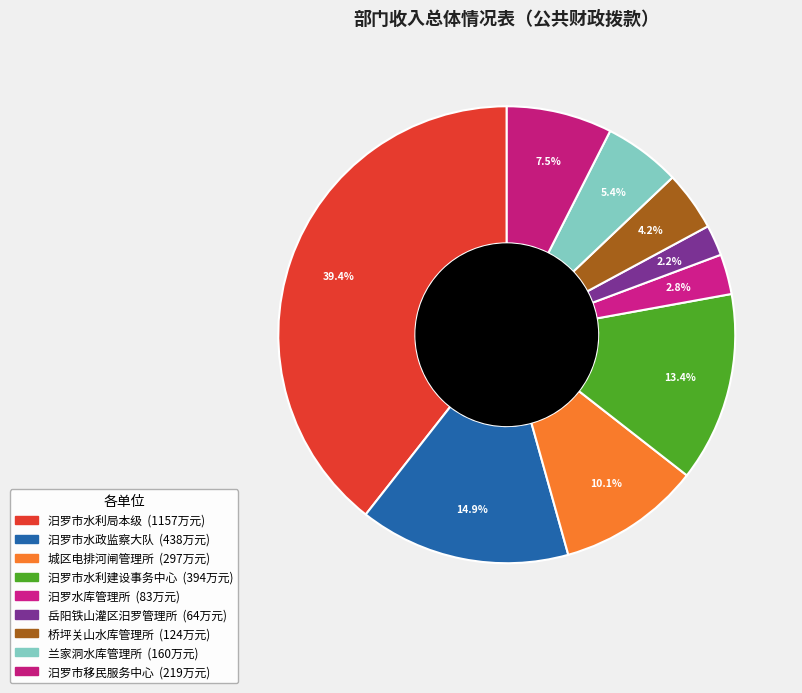

Combined, do 汨罗水库管理所 and 桥坪关山水库管理所 account for over 50%?

No